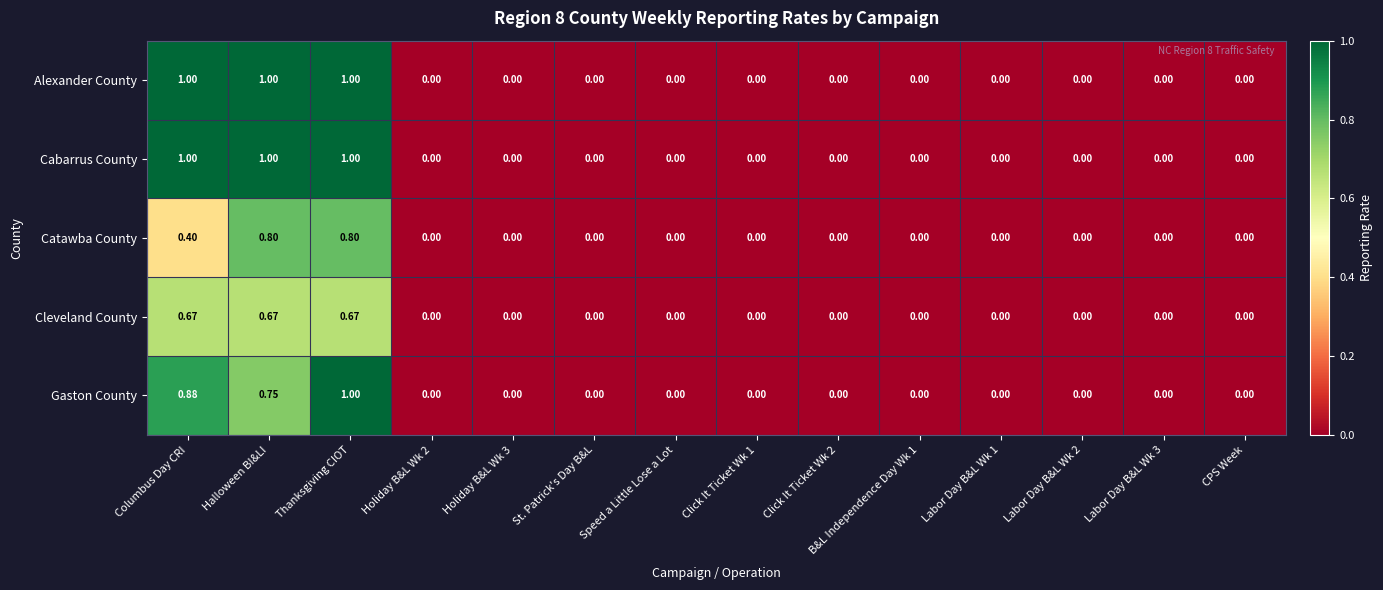

How many values in the Cabarrus County series exceed 0?

3